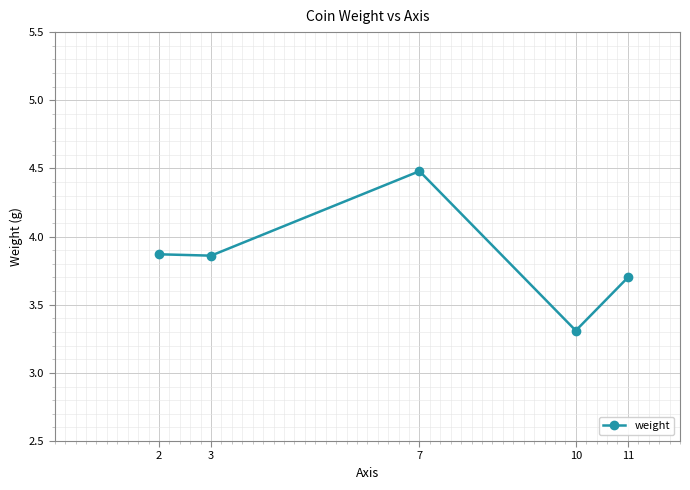

How many distinct data groups are displayed?

1